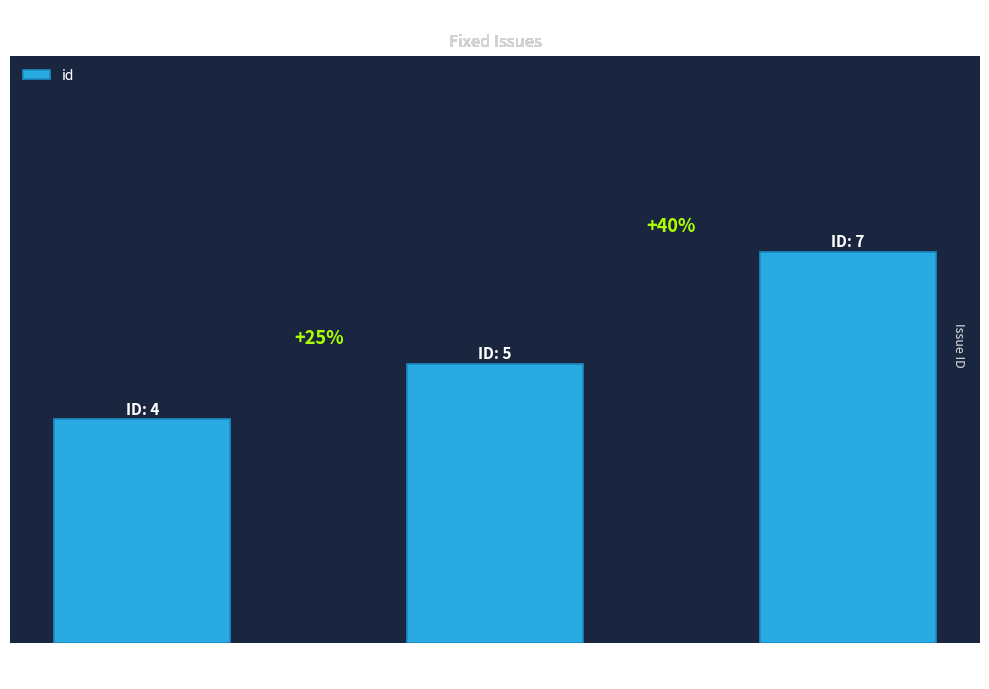

Are the bars horizontal?

No